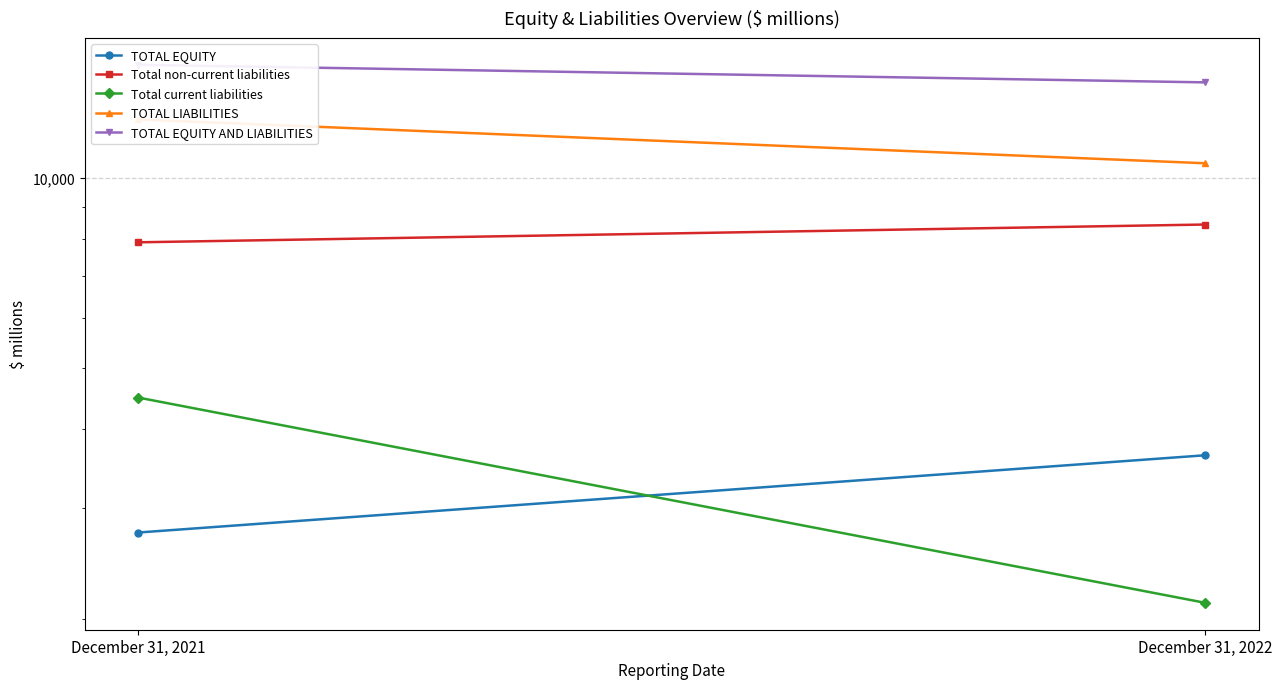

At which label does TOTAL LIABILITIES reach its peak?

December 31, 2021